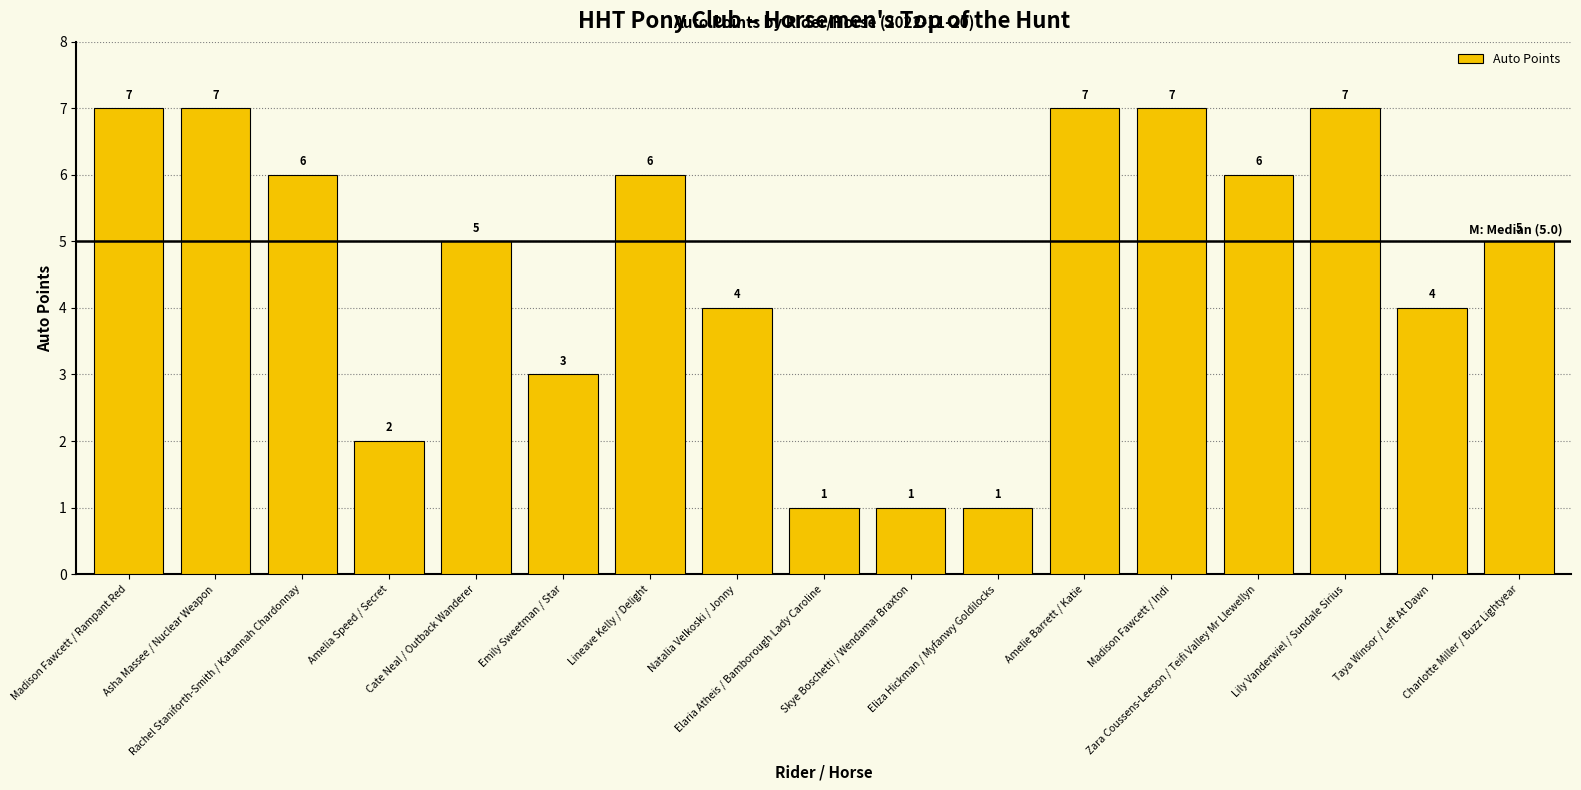

What is the label of the 8th bar from the right?

Skye Boschetti / Wendamar Braxton